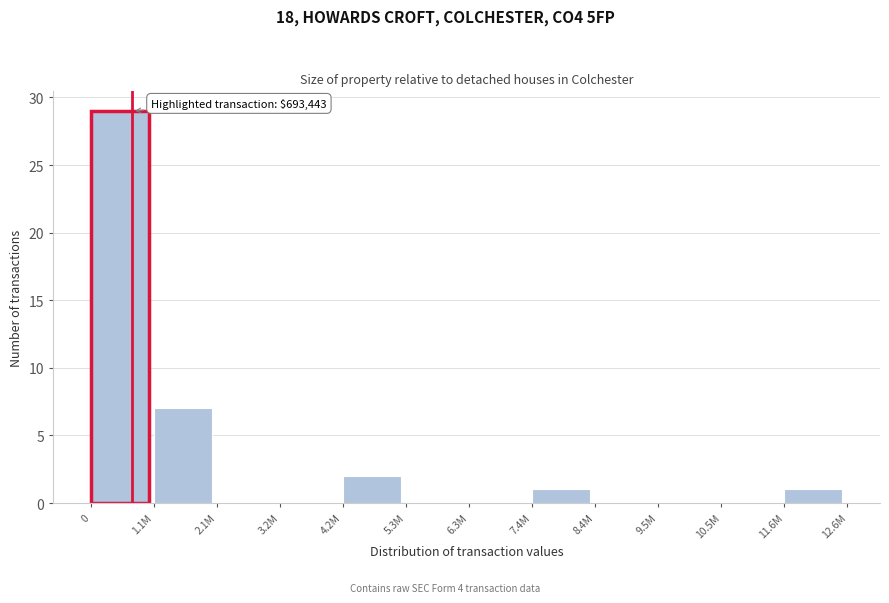

Reading right to left, what are all the values shown in this chart?

11.6M=1	10.5M=0	9.5M=0	8.4M=0	7.4M=1	6.3M=0	5.3M=0	4.2M=2	3.2M=0	2.1M=0	1.1M=7	0=29